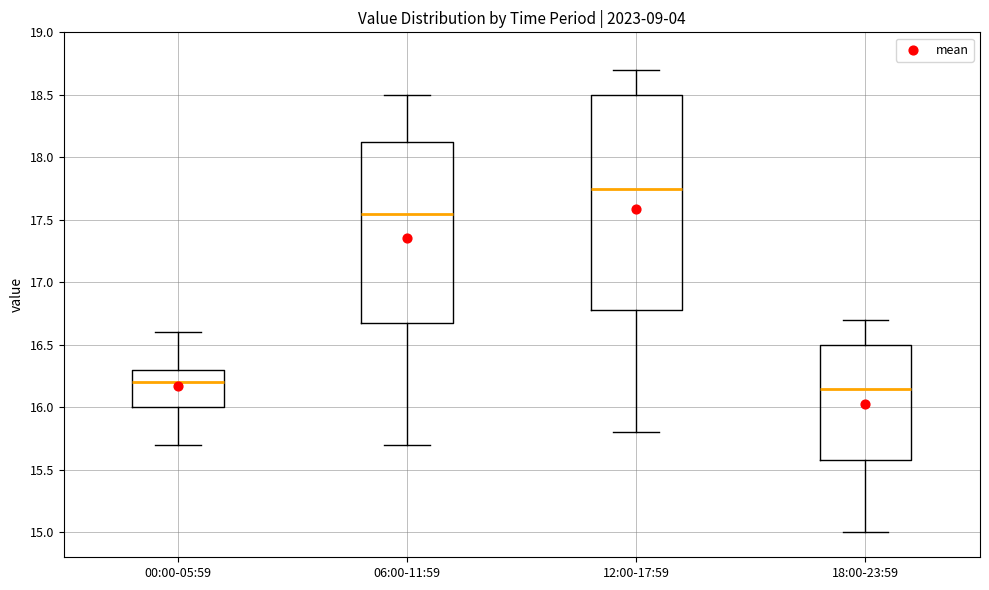

Where is the lower edge of the box for 12:00-17:59 on the y-axis? The values are not printed on the chart, so give them approximately, as read against the axis.

16.80